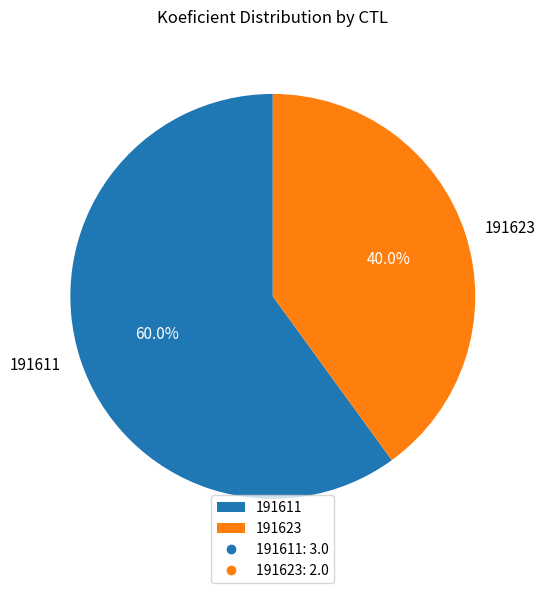

Is it true that 191623 is 40% of the pie?

True